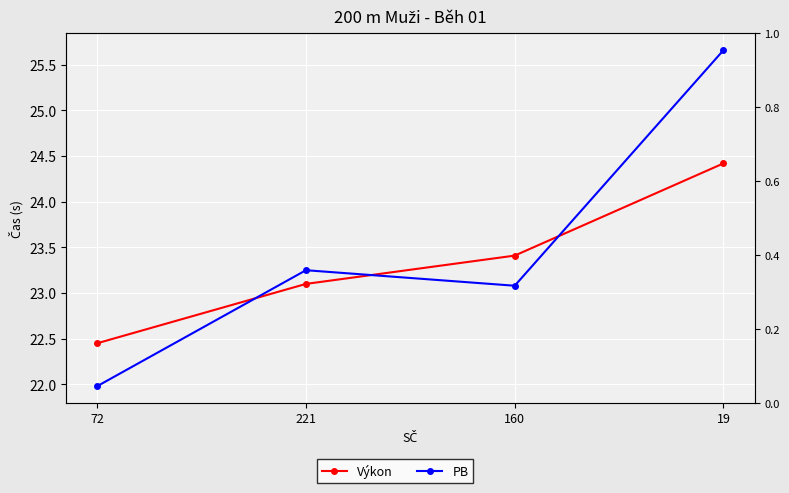

What is the sum of the Výkon values at 160 and 221?

46.5